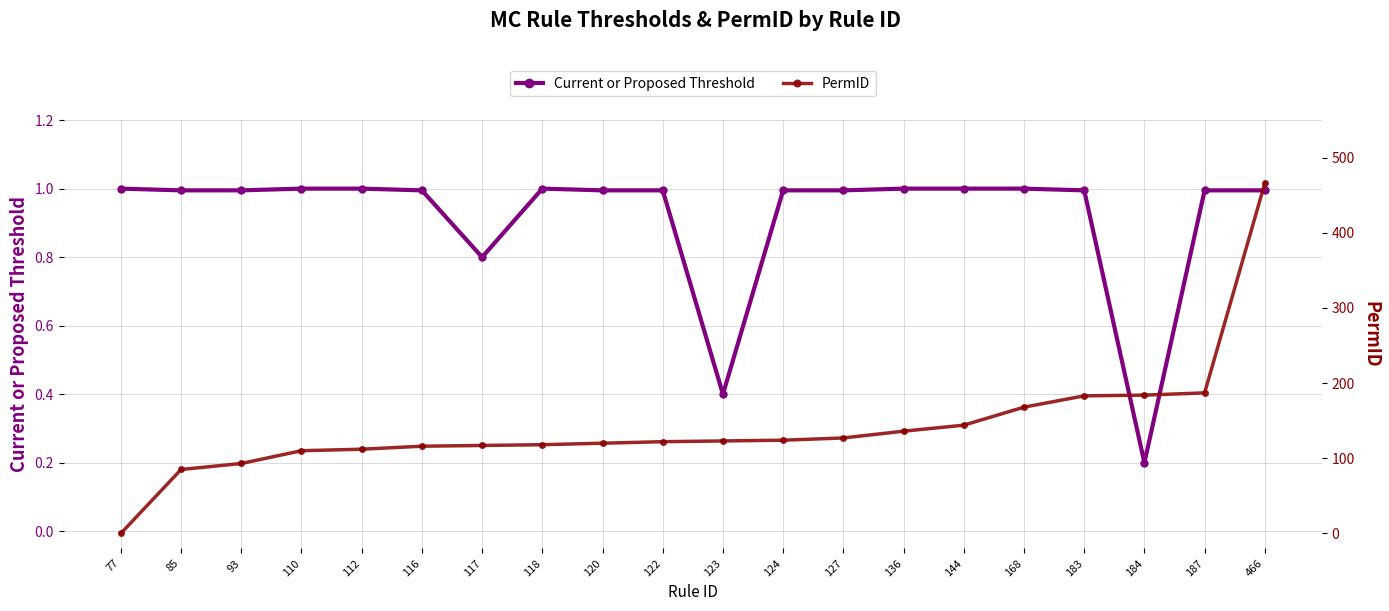

Where is the first local maximum for Current or Proposed Threshold?

118